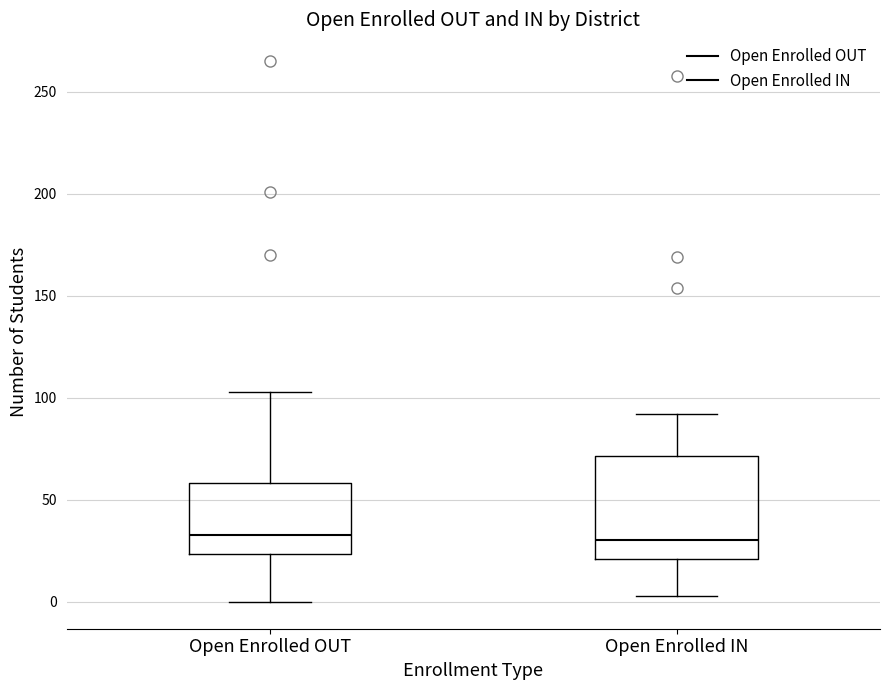

Where is the upper edge of the box for Open Enrolled IN on the y-axis? The values are not printed on the chart, so give them approximately, as read against the axis.

70